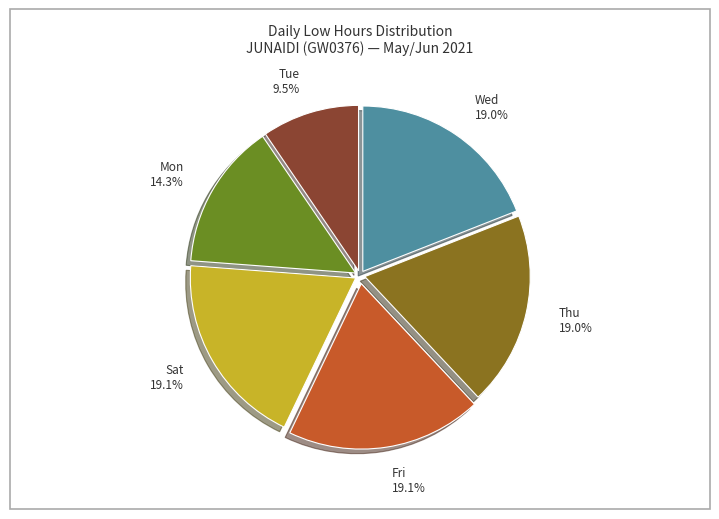

Count the number of slices in the pie.

6